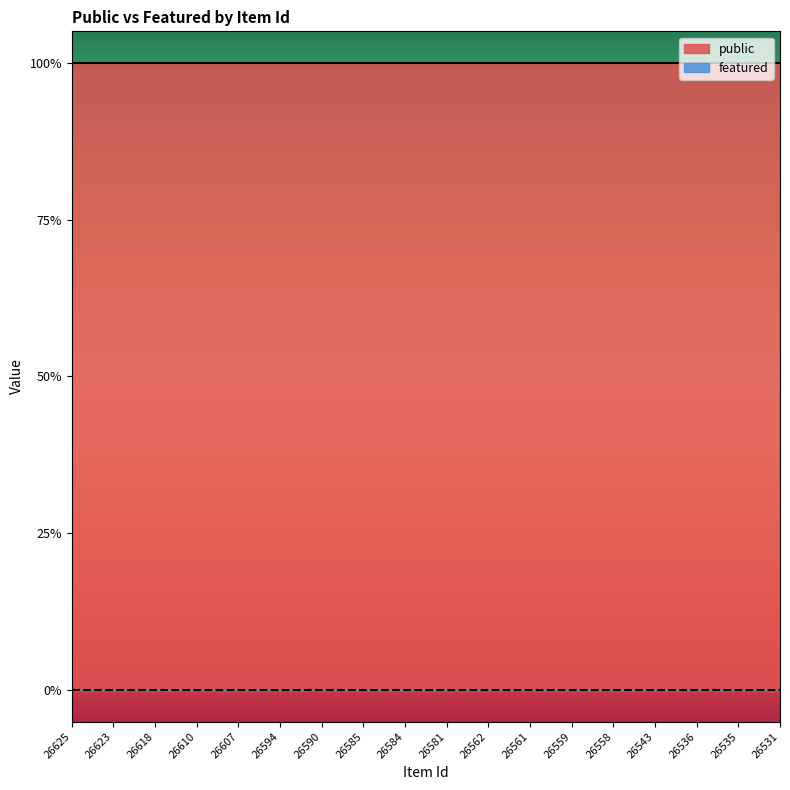

True or false: featured and public intersect in this chart.

False